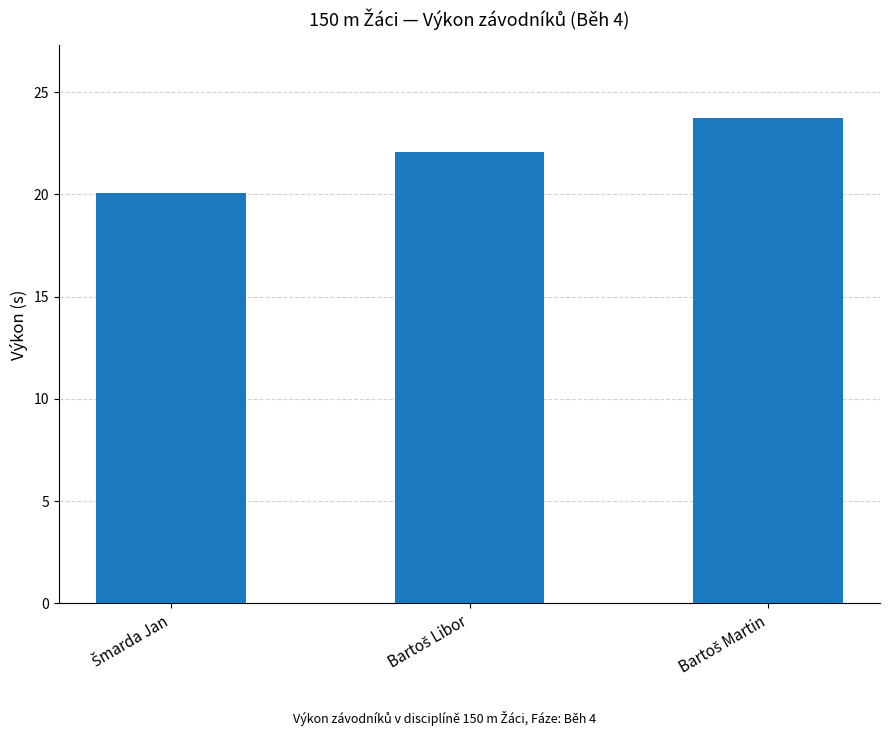

What is the value of the 3rd bar from the left?

23.7